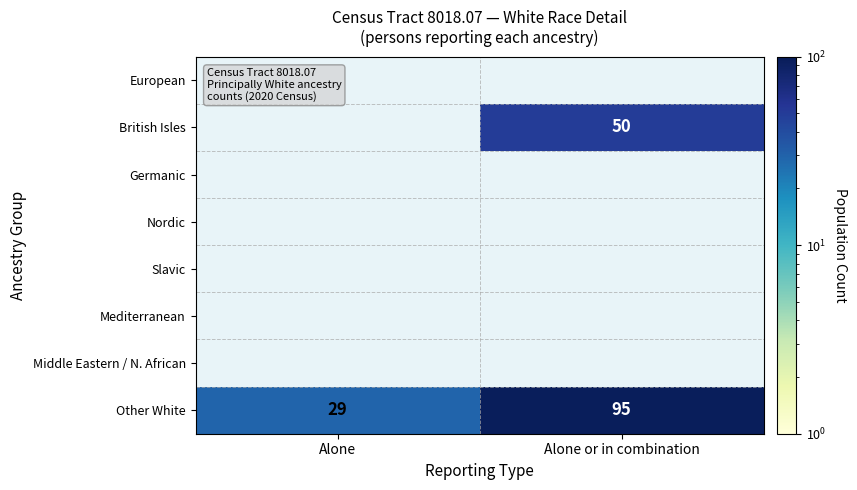

Count the number of data series in this chart.

8